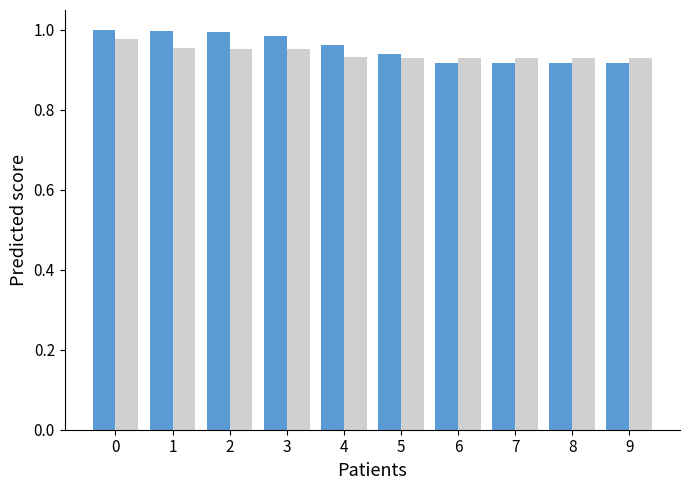

What is the total value across all series at 2?

1.9